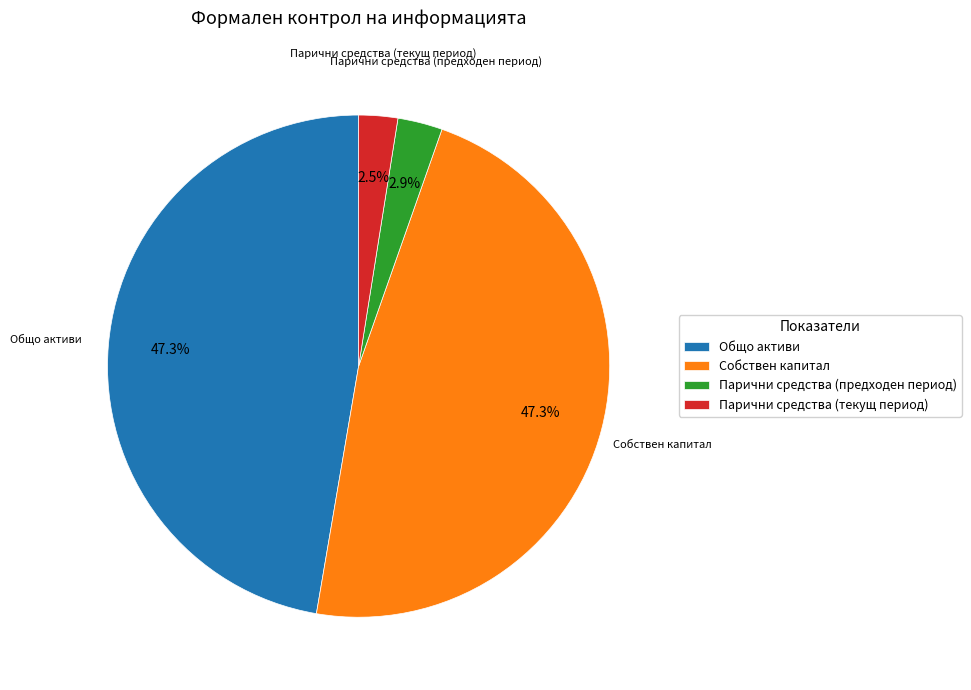

Is the sum of Парични средства (текущ период) and Парични средства (предходен период) greater than half?

No